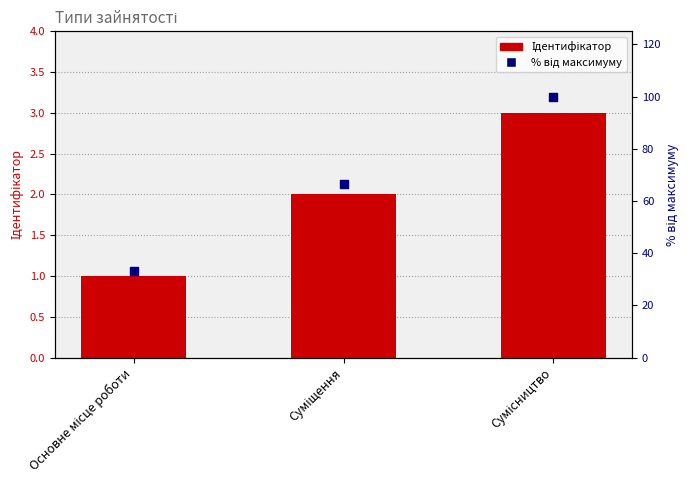

Which series reaches the maximum Y coordinate?

% від максимуму